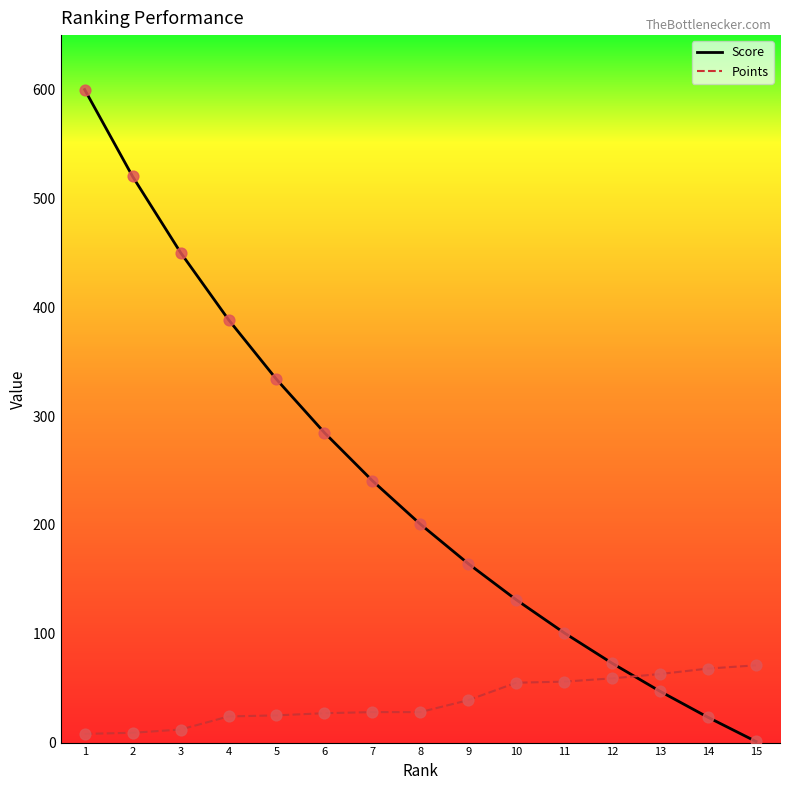

What is the difference between the highest and lowest values at 7?

212.6